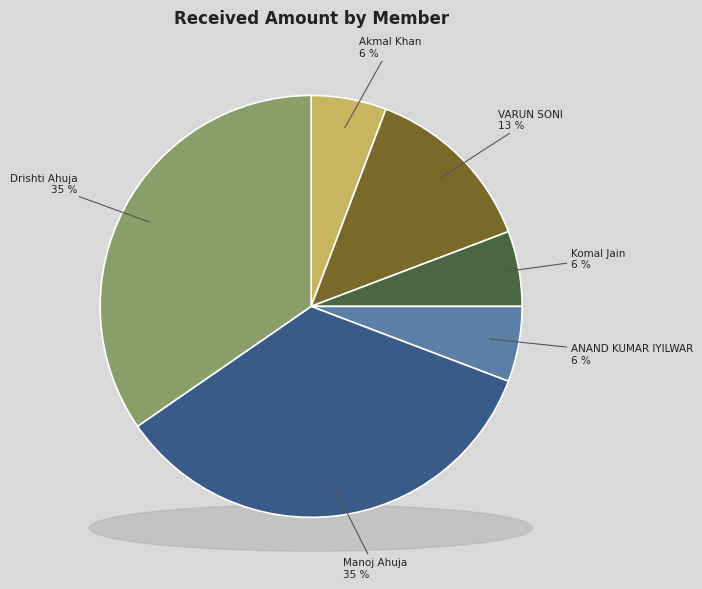

The Komal Jain slice represents 6% of the pie. True or false?

True